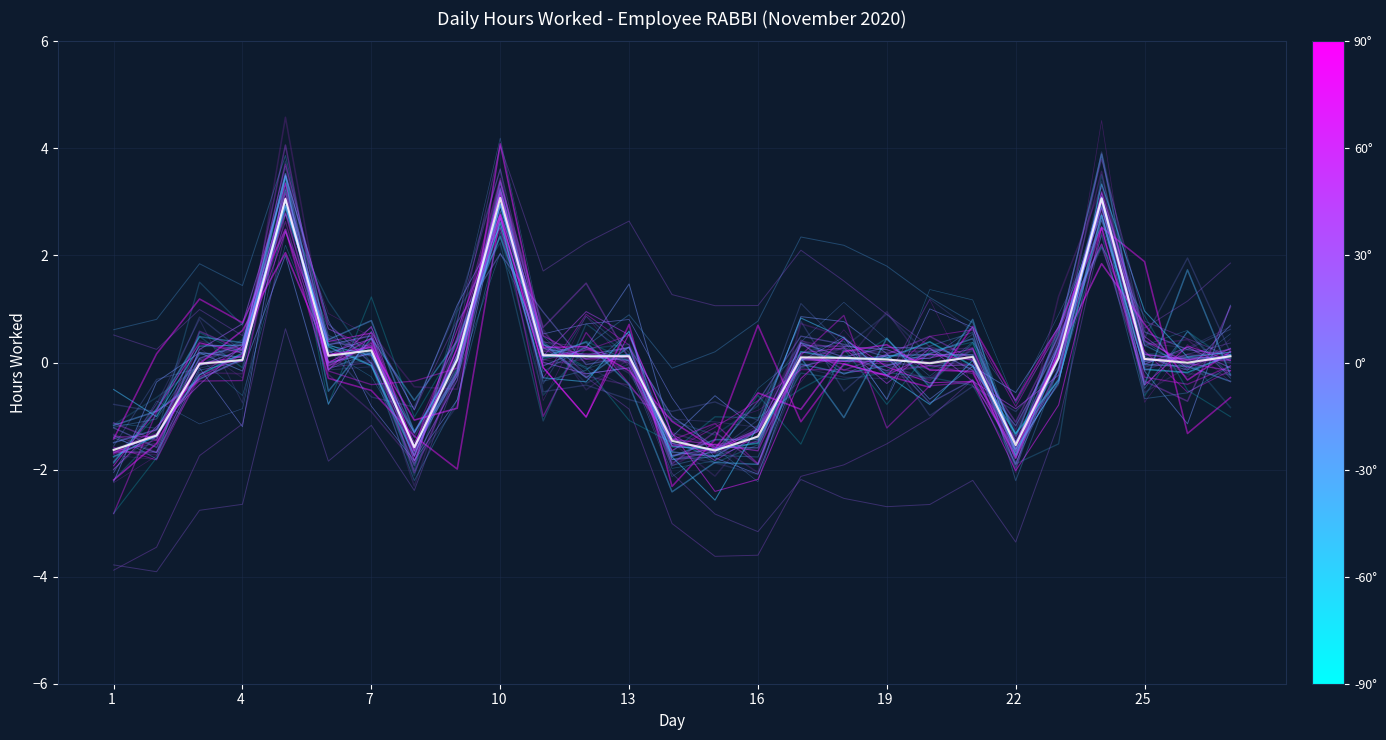

How many lines are shown in the chart?

45